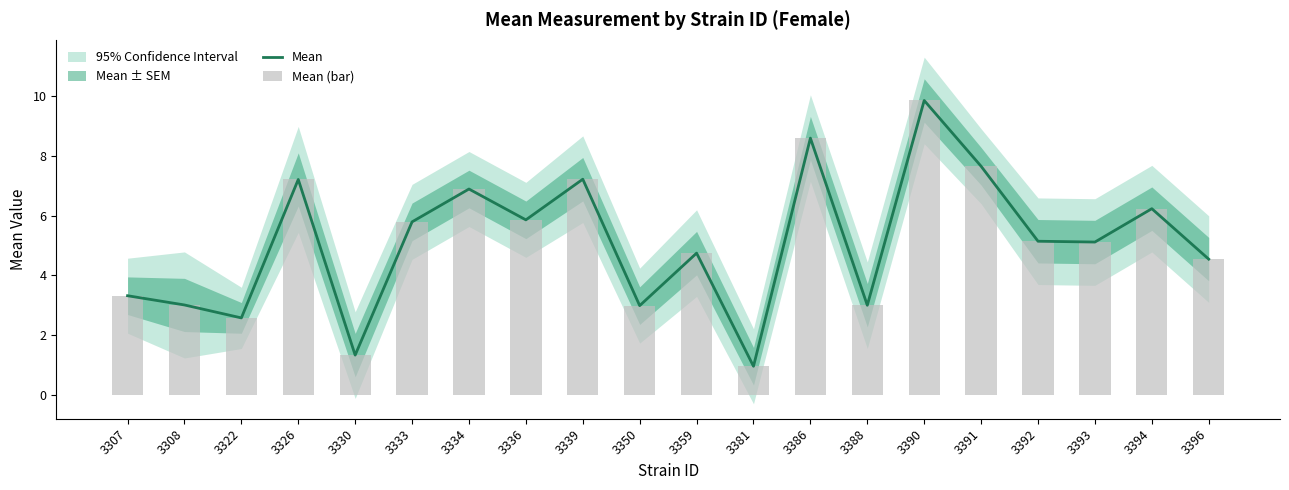

At which label is Mean closest to 5?

3393